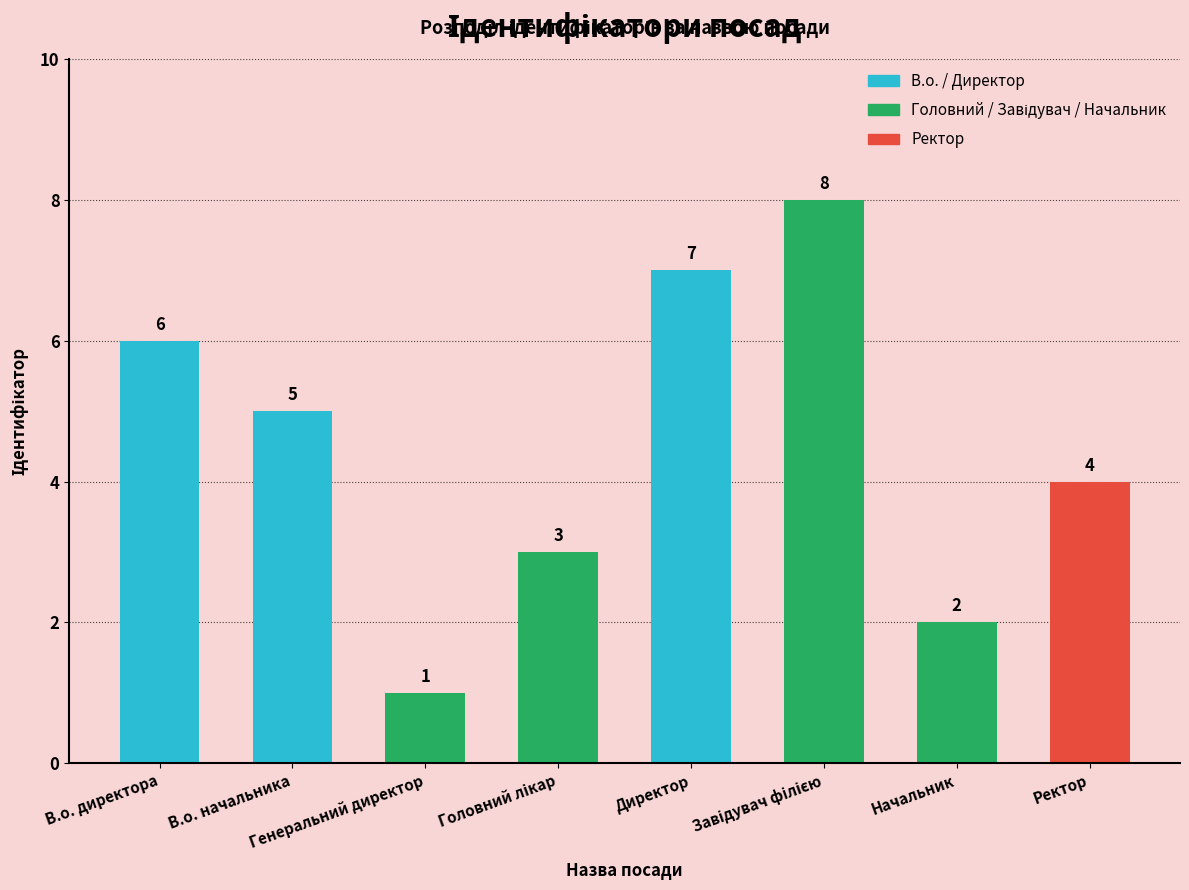

True or false: the data shows 6 at В.о. директора.

True